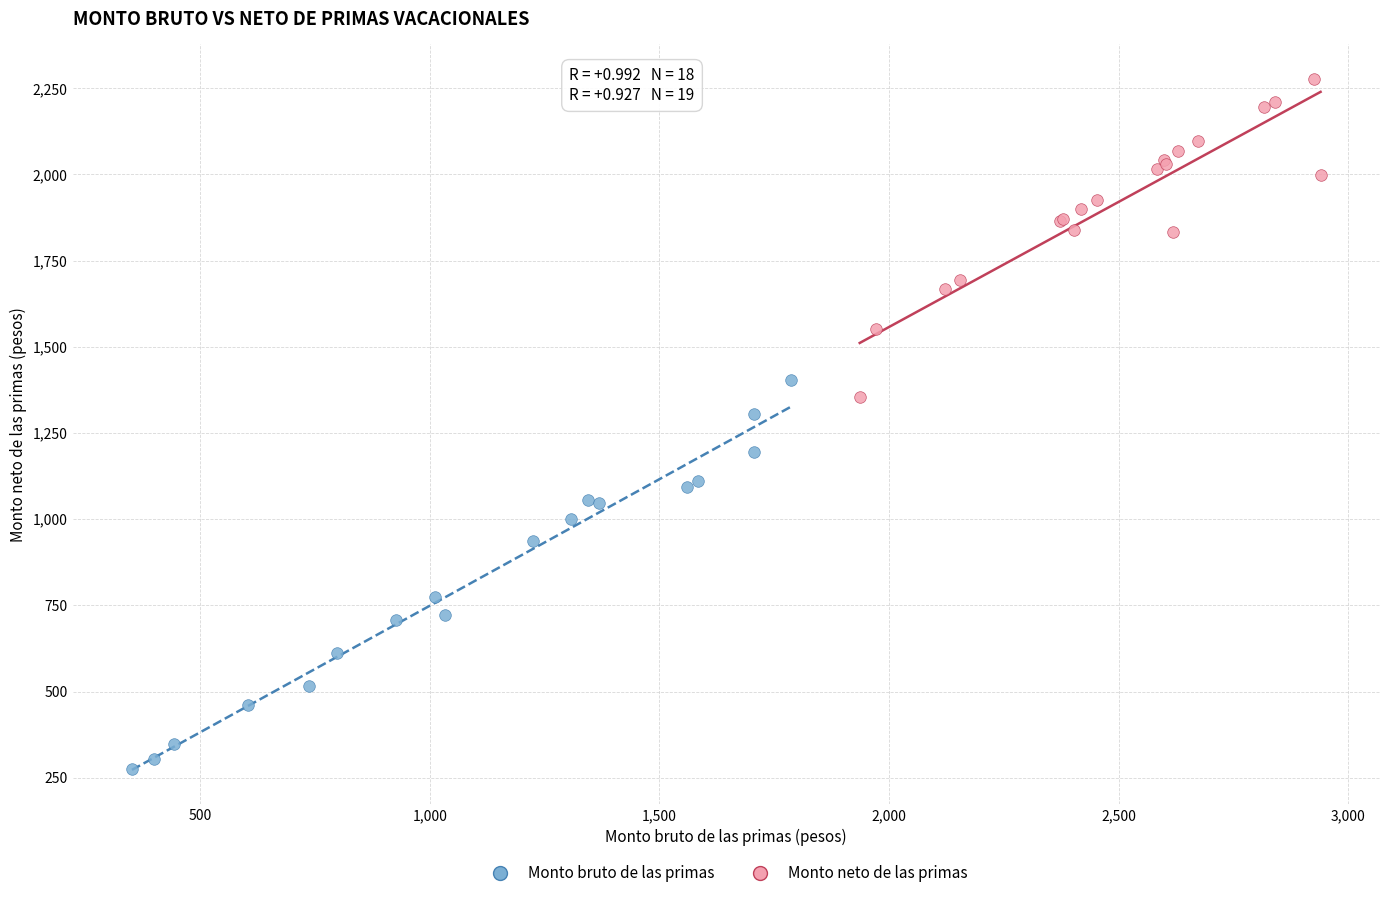

Which series reaches the maximum Y coordinate?

Monto neto de las primas